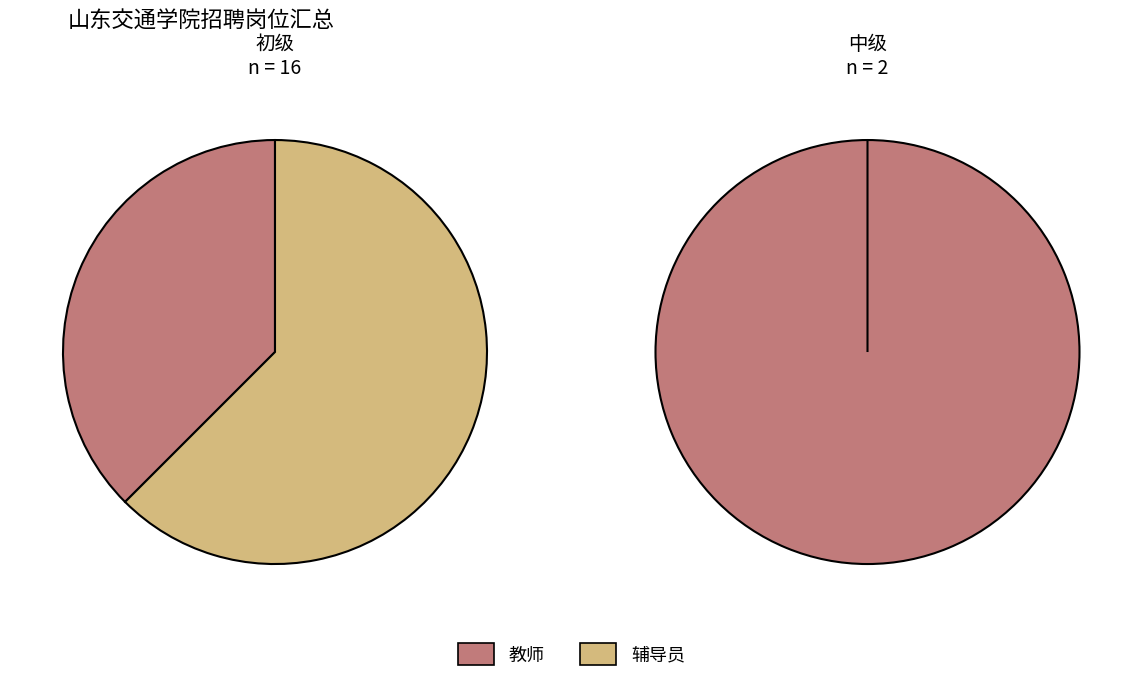

Does 教师5 represent more than half of the total?

No